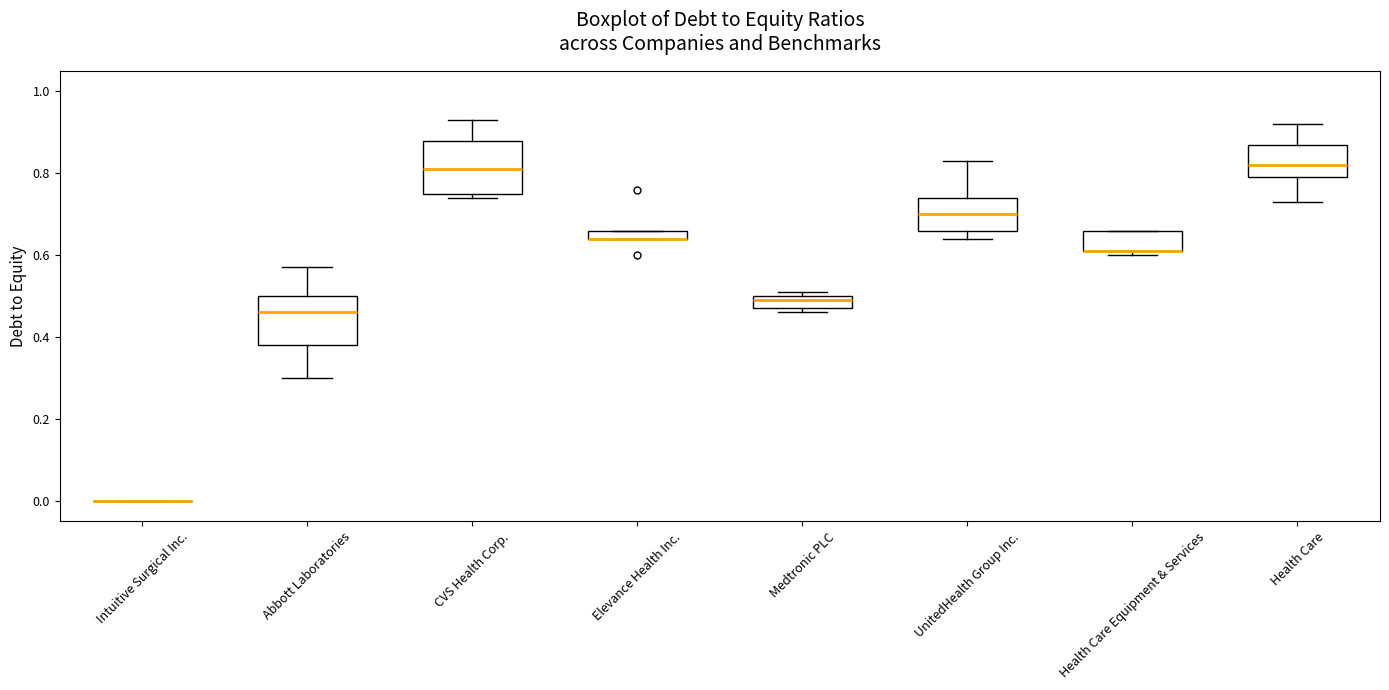

Where does the median line of the box for CVS Health Corp. sit on the y-axis? The values are not printed on the chart, so give them approximately, as read against the axis.

0.82